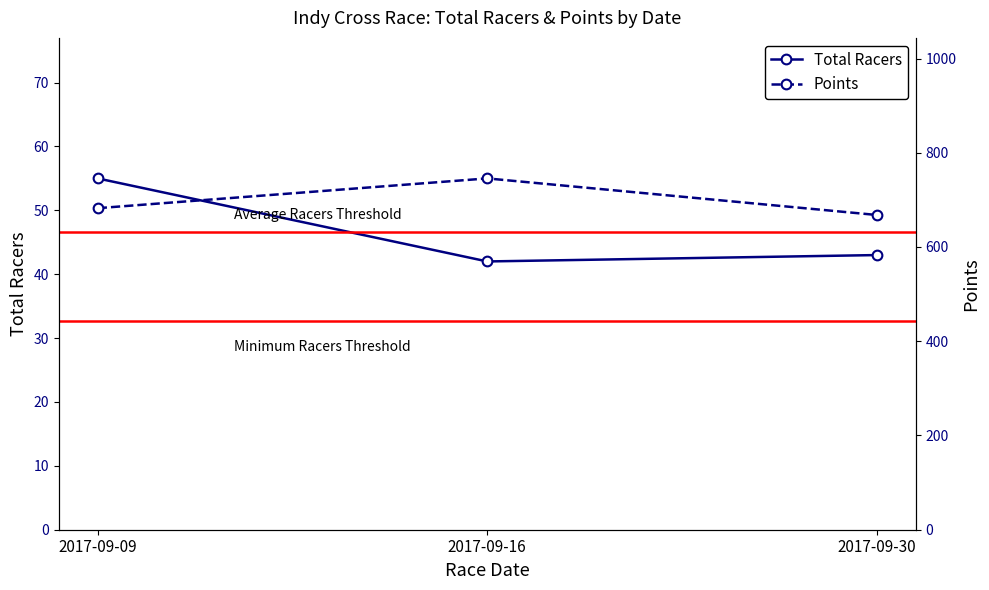

What value does the Points series have at 2017-09-30?

667.9